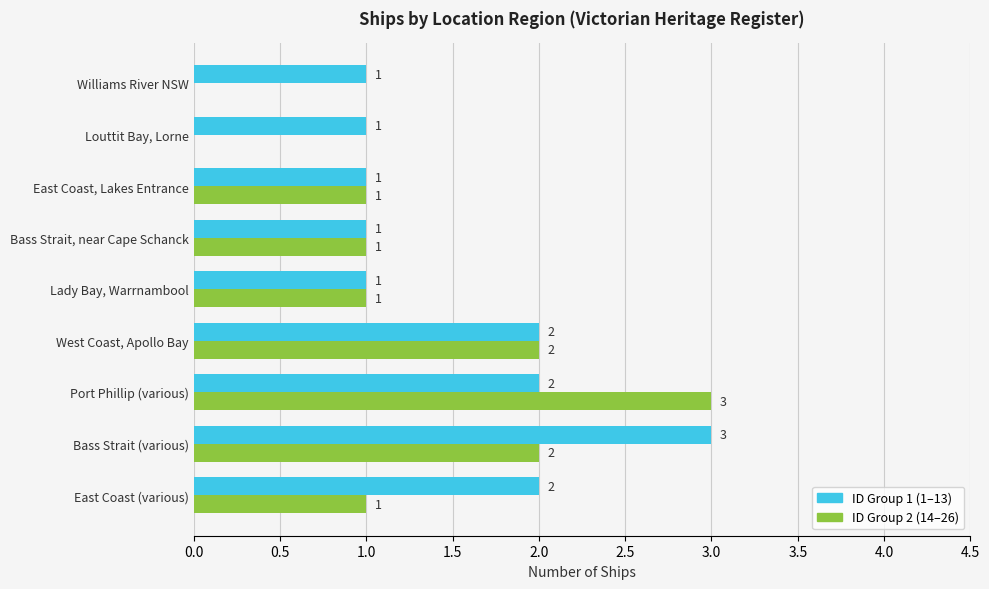

What is the maximum value for ID Group 1 (1–13)?

3